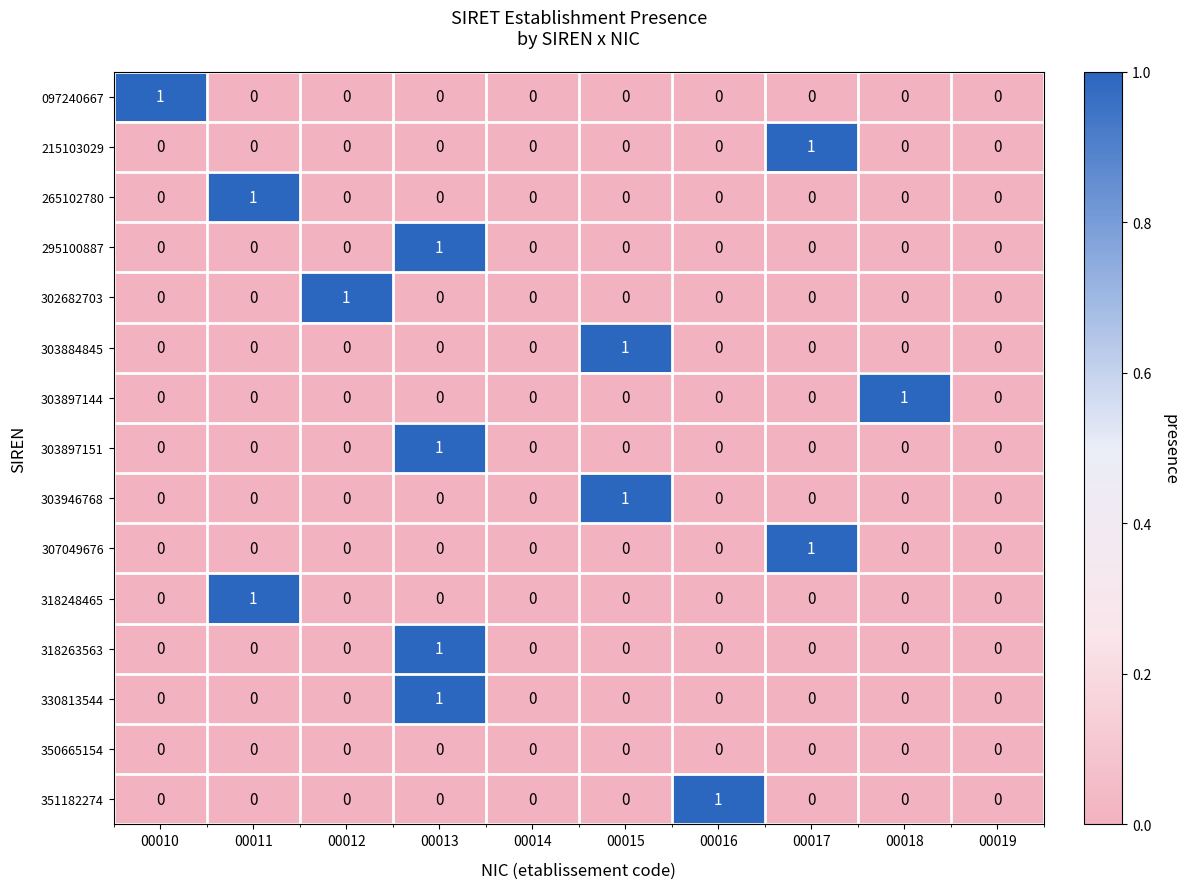

Count the 318248465 values in the range 0 to 1.

10